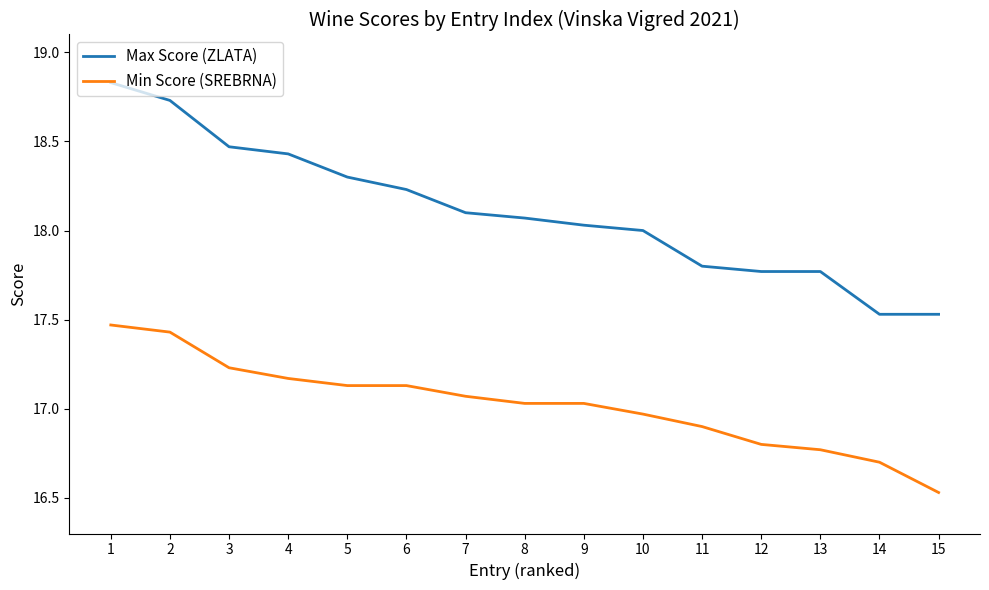

True or false: Min Score (SREBRNA) and Max Score (ZLATA) cross at least once.

False